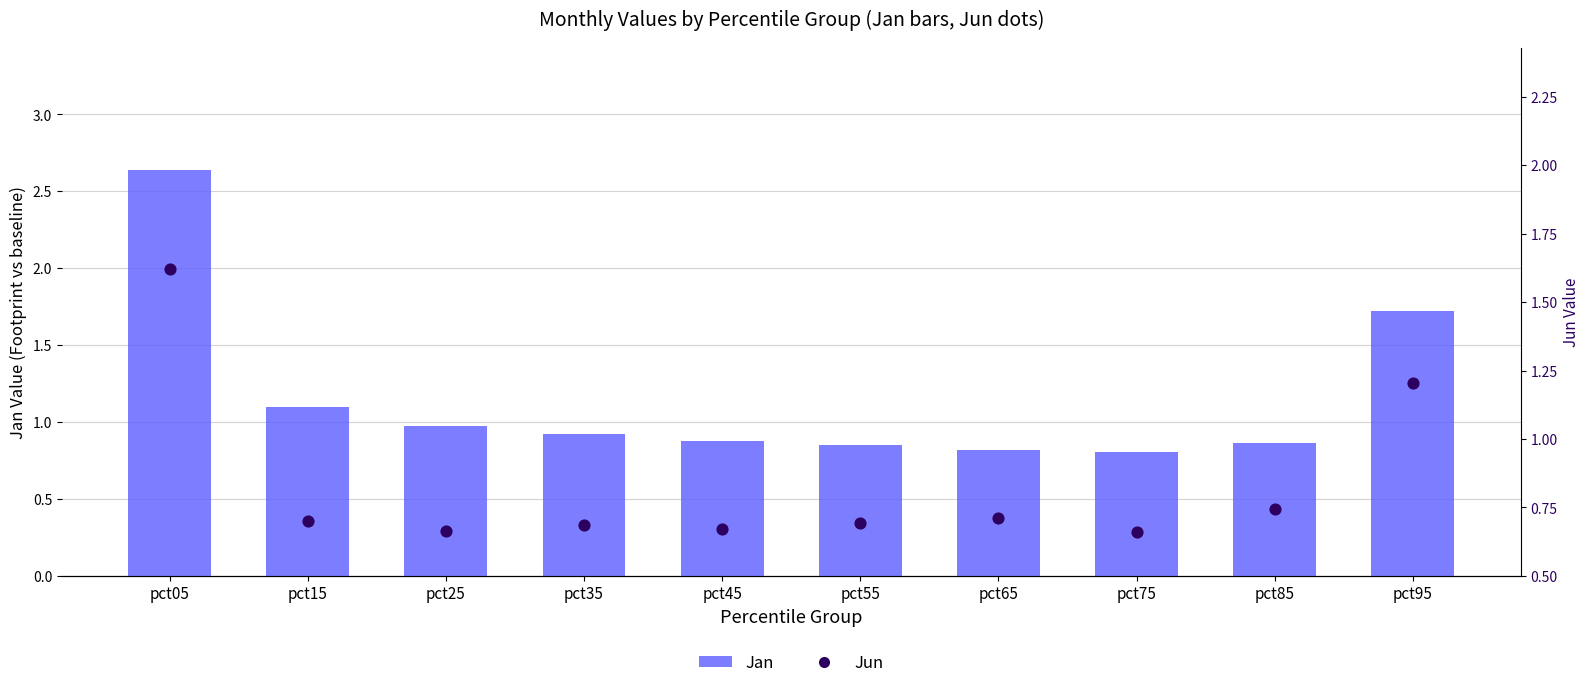

What is the total value across all series at pct45?

1.5